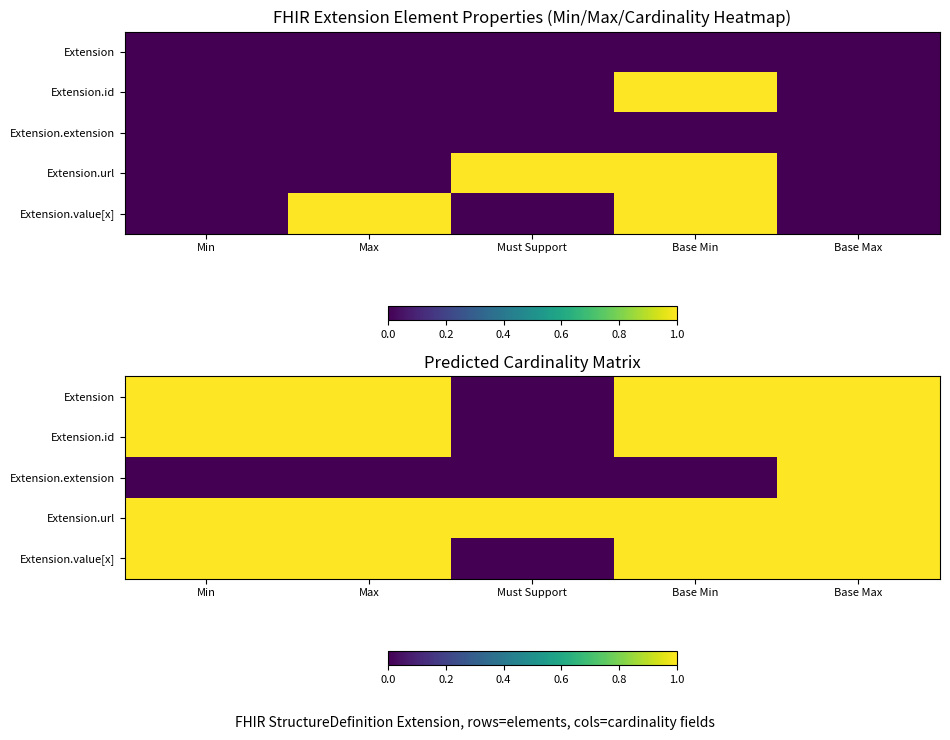

Which label corresponds to the smallest value in the chart?

Must Support